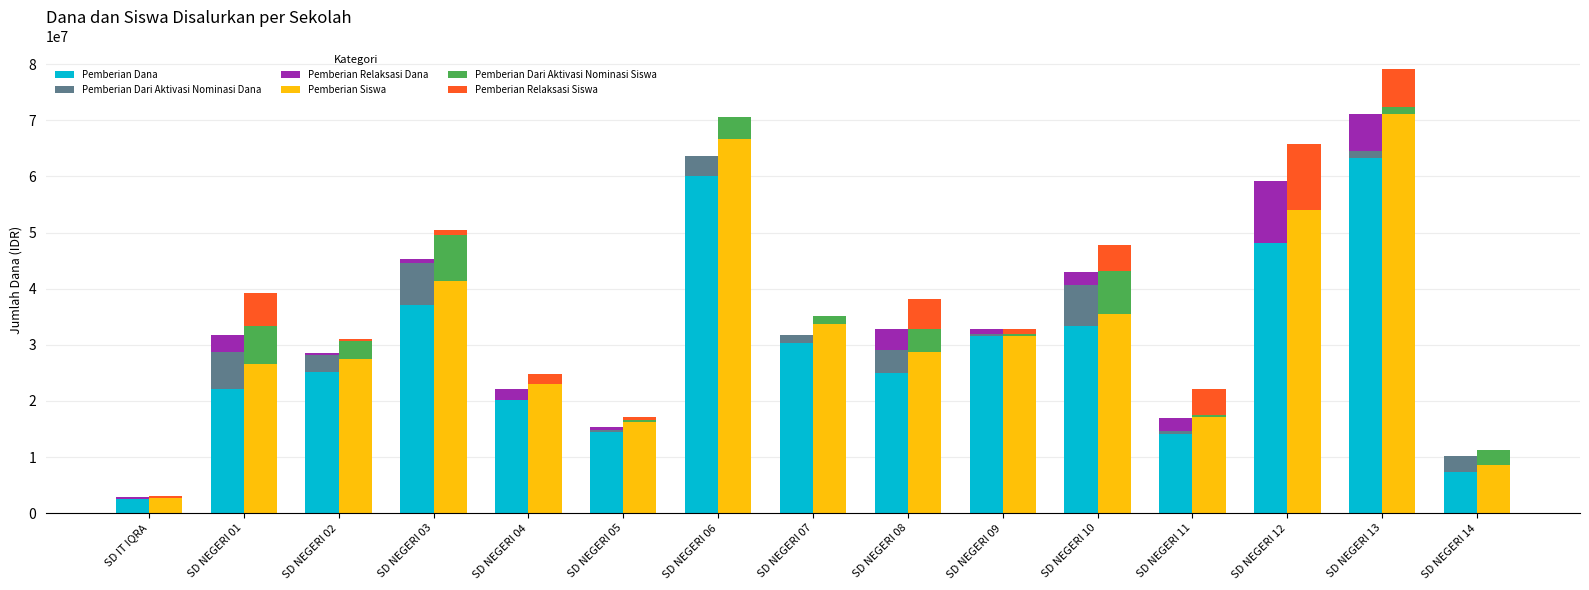

What is the label of the 10th bar from the left?

SD NEGERI 09